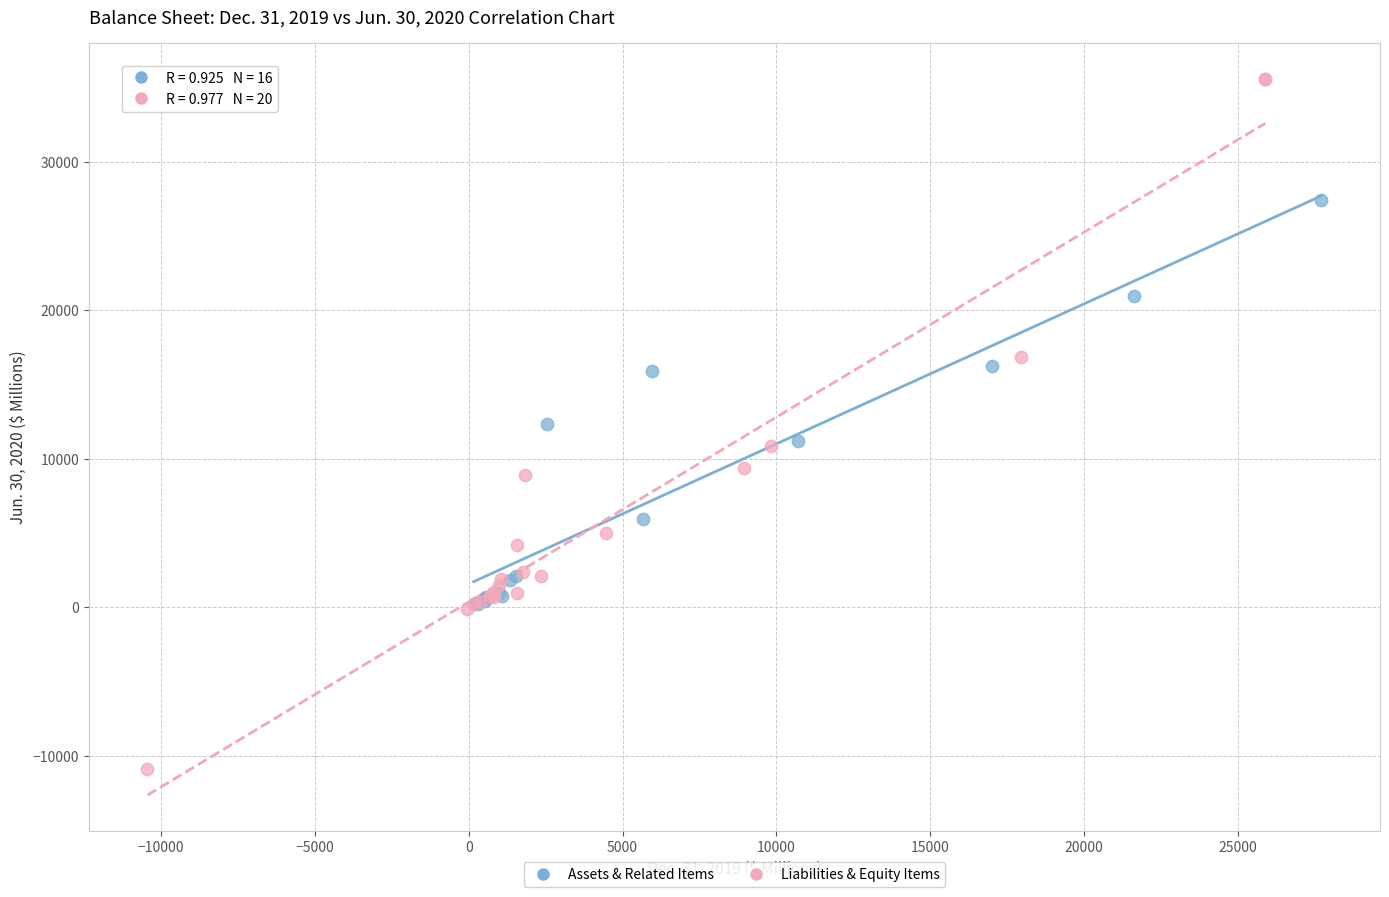

Which series reaches the maximum Y coordinate?

Liabilities & Equity Items